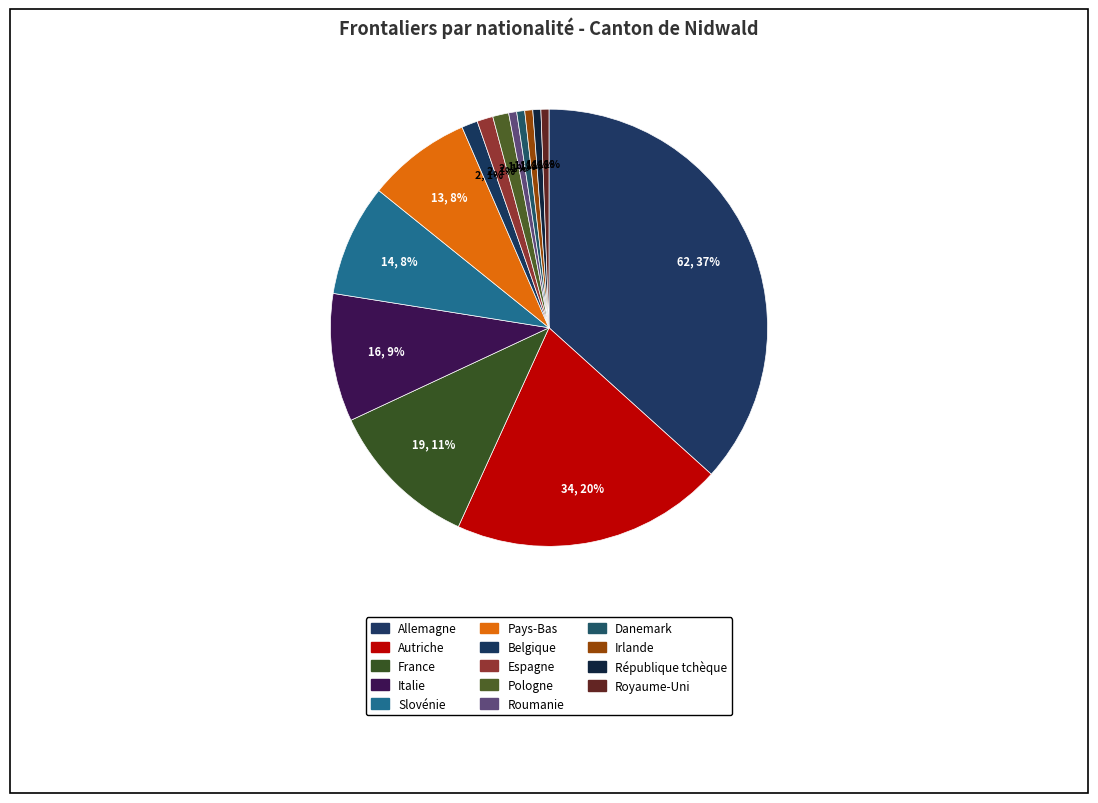

Between Autriche and Italie, which is larger?

Autriche